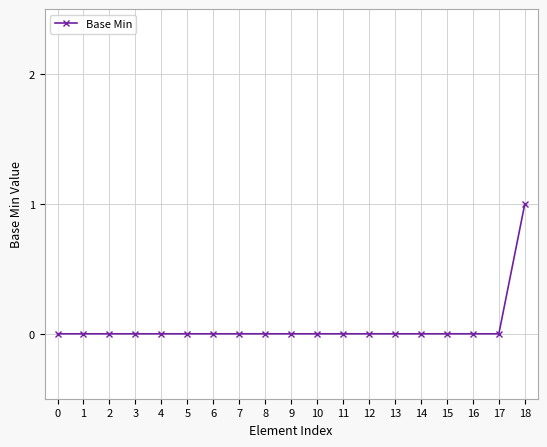

Is it true that the value at 3 is 0?

True